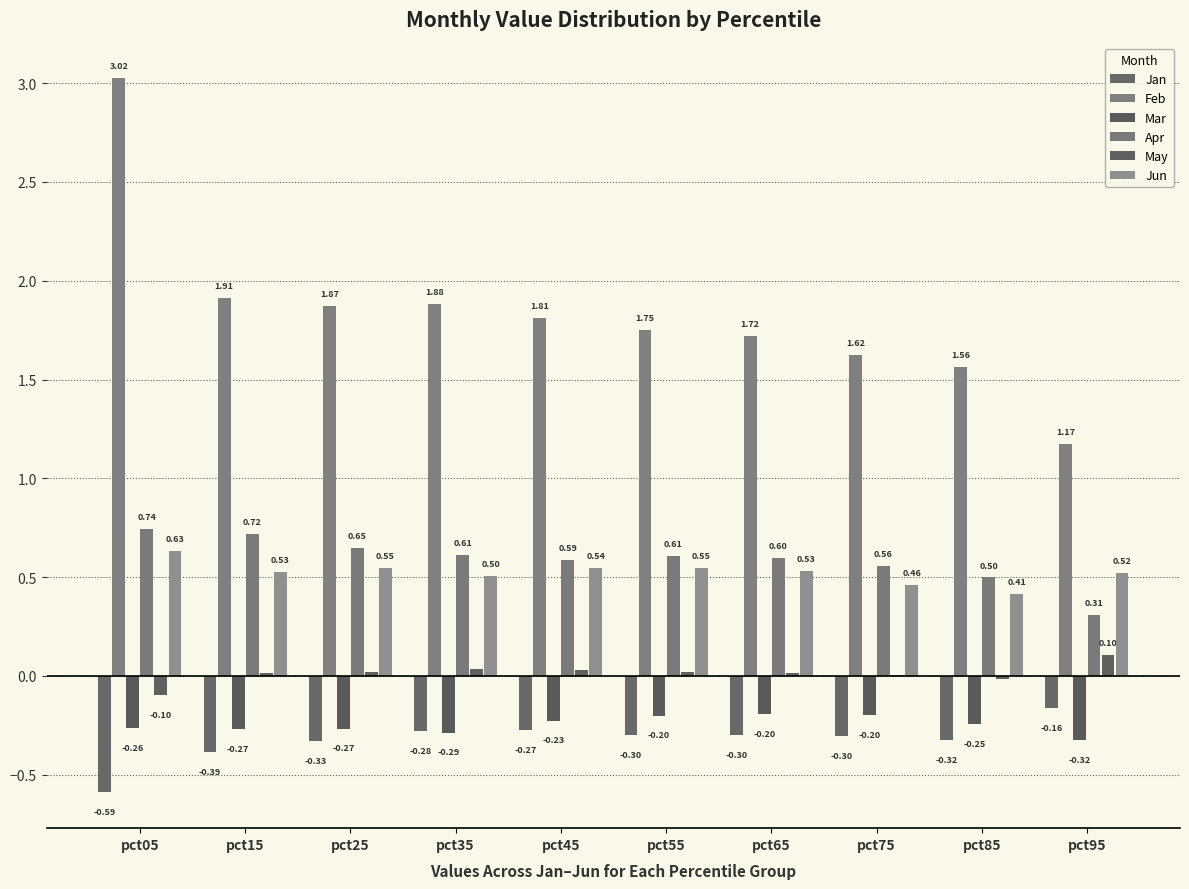

Between pct85 and pct25, which is larger?

pct85